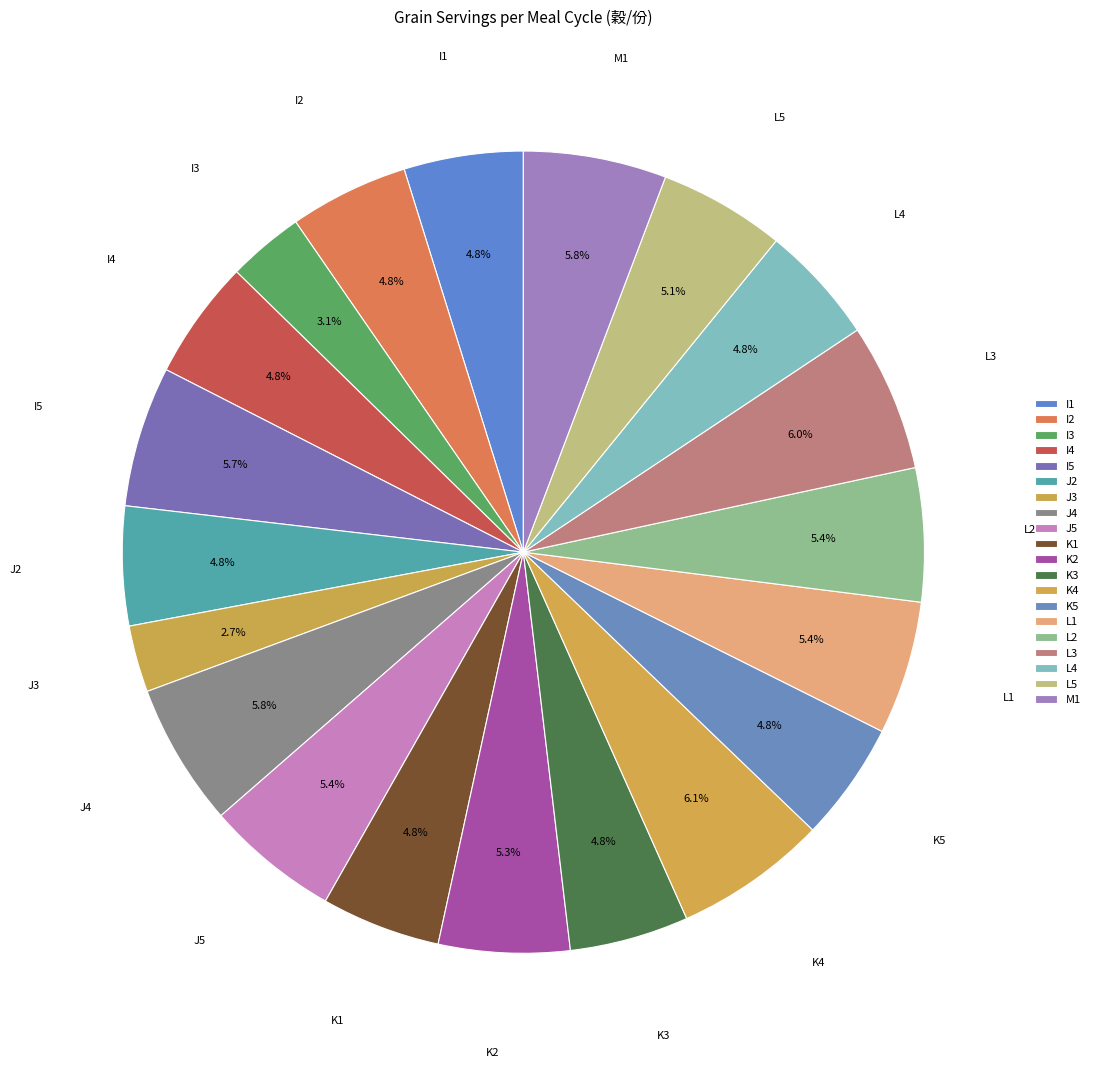

The I2 slice represents 14% of the pie. True or false?

False